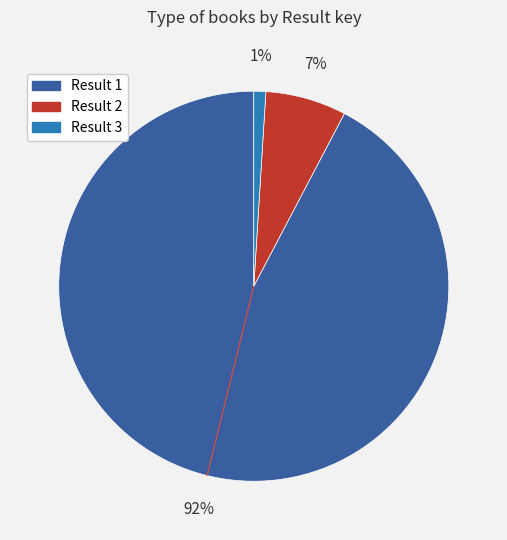

Is there a majority slice in this chart?

Yes